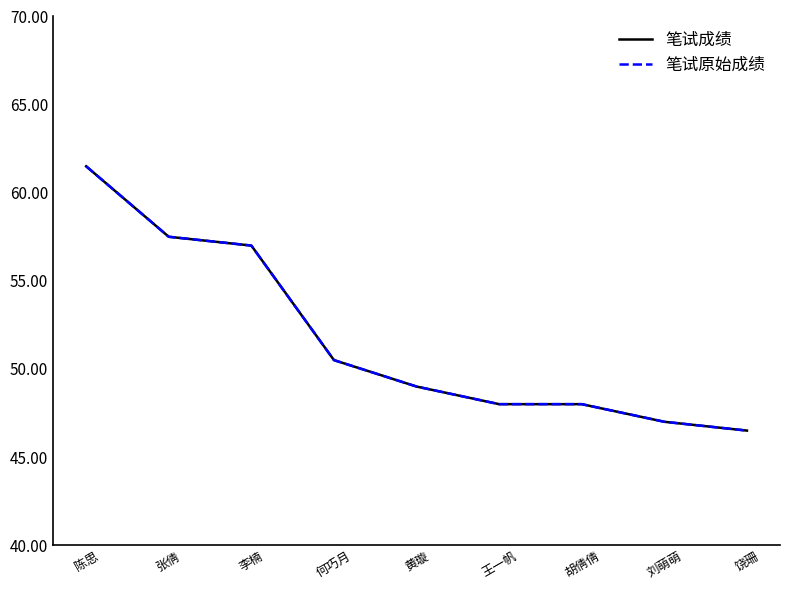

The 笔试原始成绩 series shows 42.5 at 陈思. True or false?

False